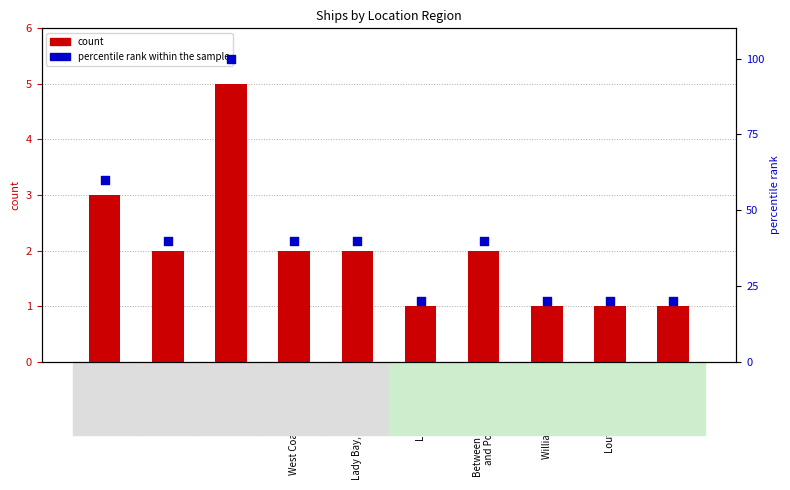

Is the value of percentile rank within the sample at Lady Bay, Warrnambool greater than the value of count at Between Cape Schanck
and Point Nepean?

Yes